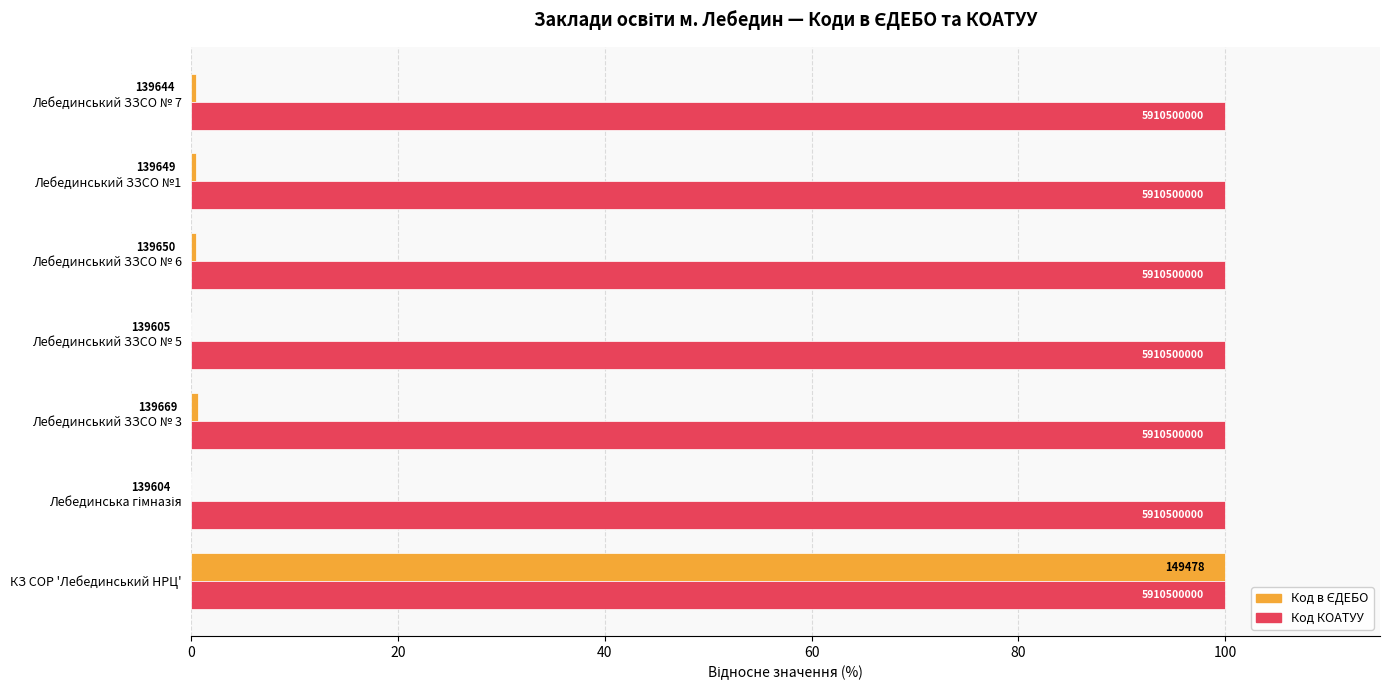

What is the maximum value for Код в ЄДЕБО?

100.0